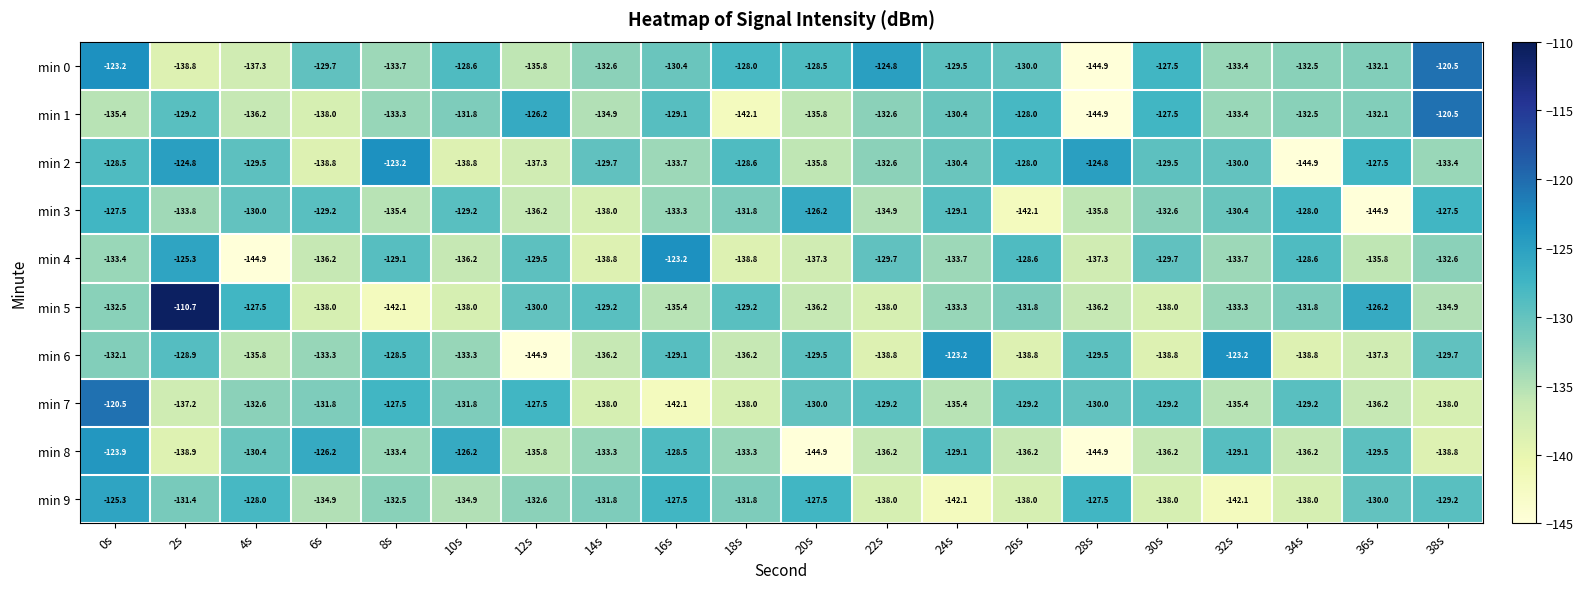

Where is min 1 nearest to the value -132?

36s